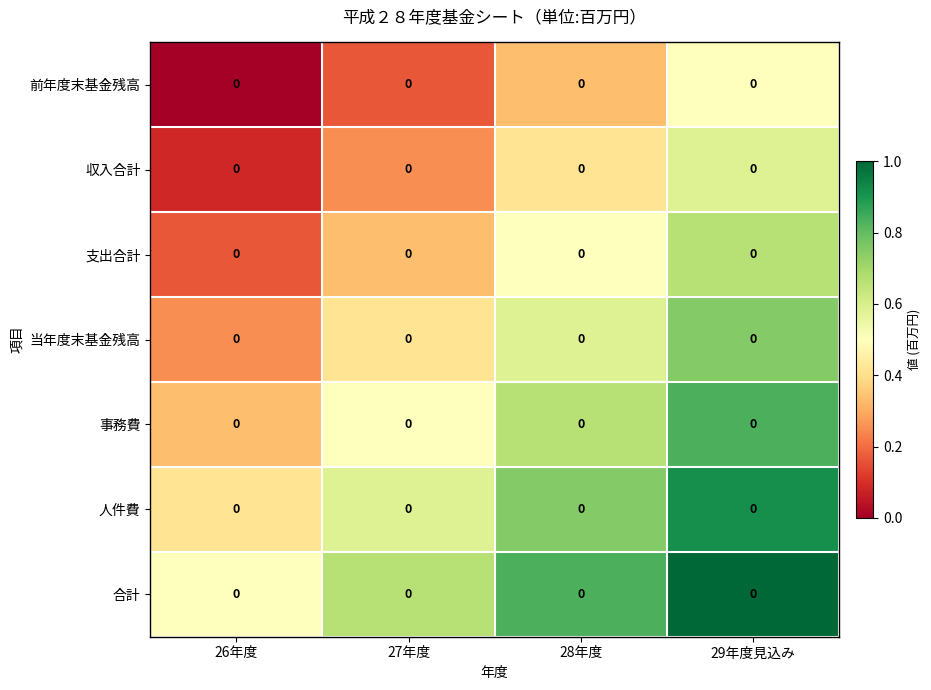

Is the value of 前年度末基金残高 at 29年度見込み greater than the value of 支出合計 at 27年度?

Yes